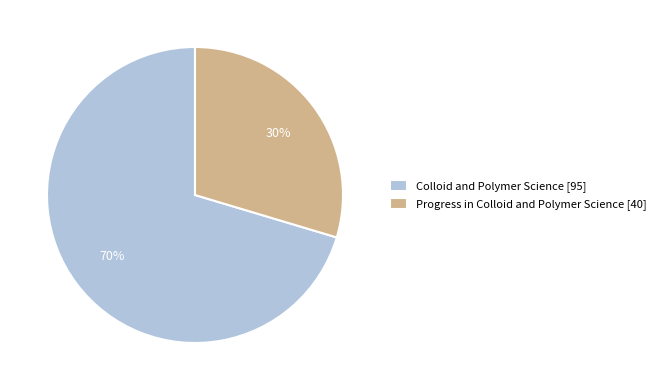

Which slice is the smallest?

Progress in Colloid and Polymer Science [40]